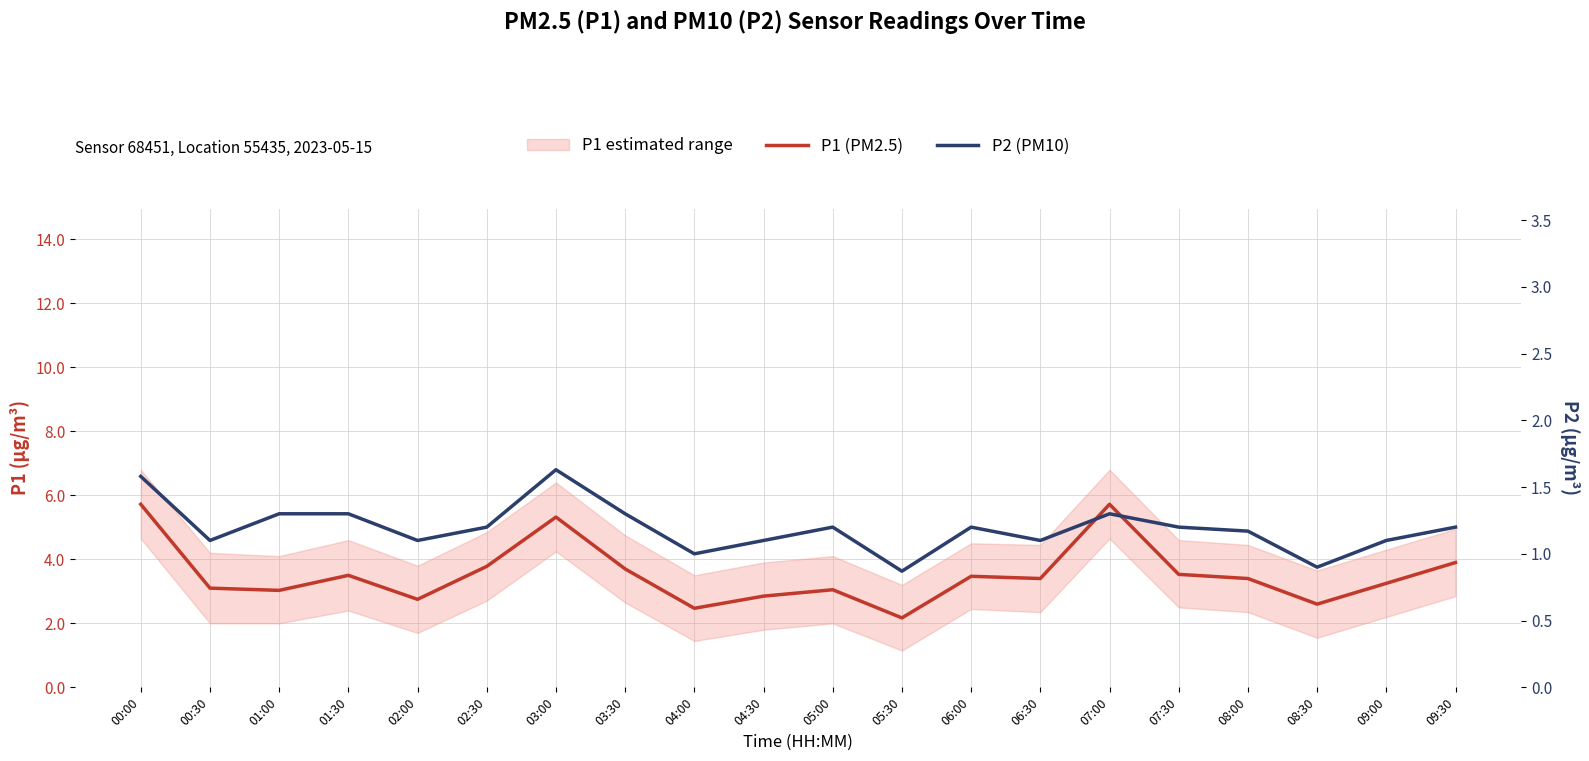

Where does the P2 (PM10) series first go above 1?

00:00